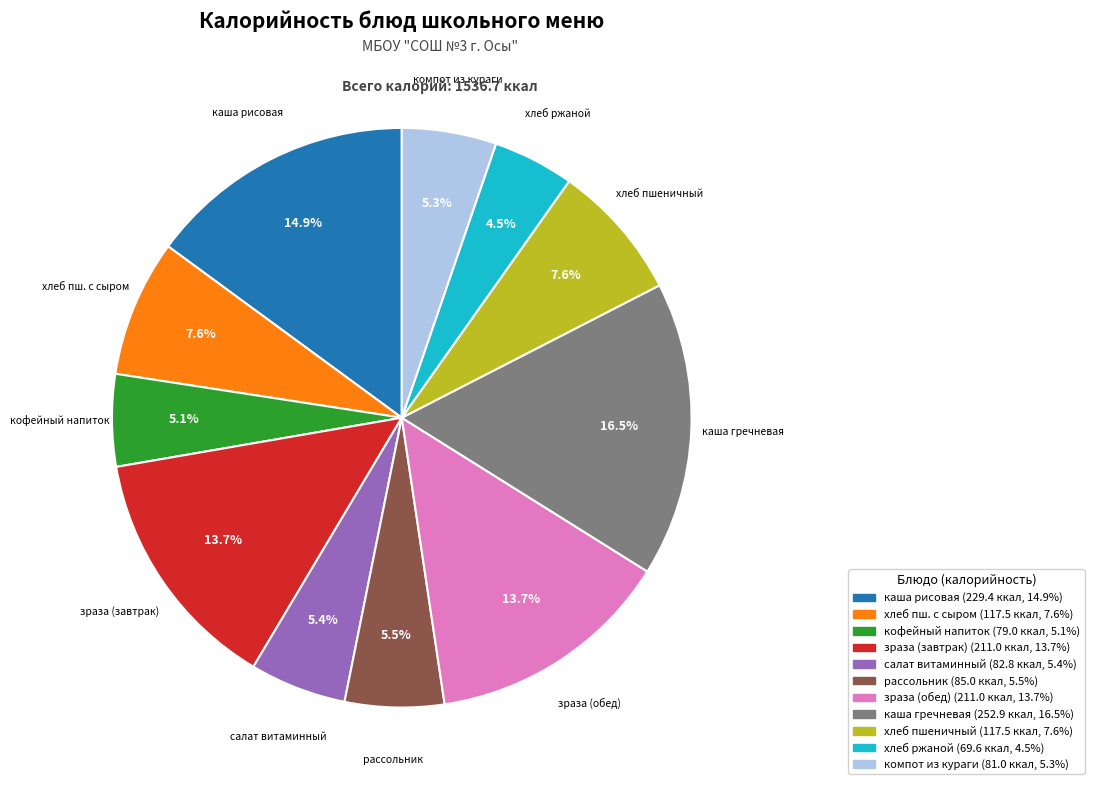

Does any single category account for the majority?

No